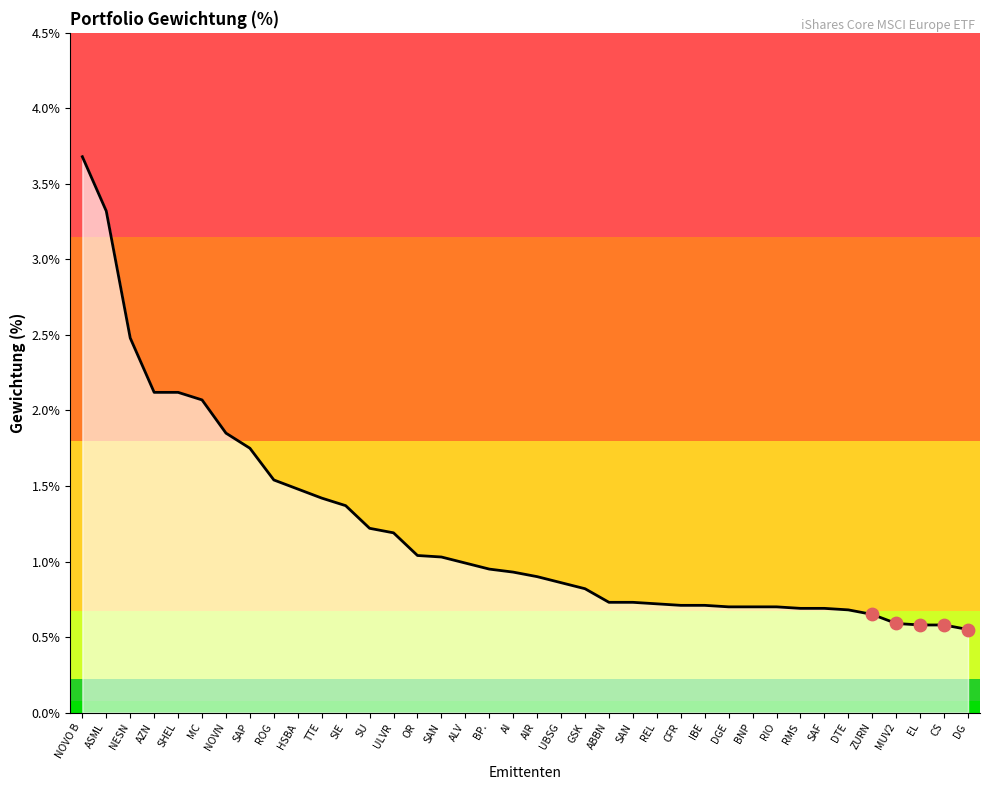

Which has a higher value, MUV2 or SAN?

SAN